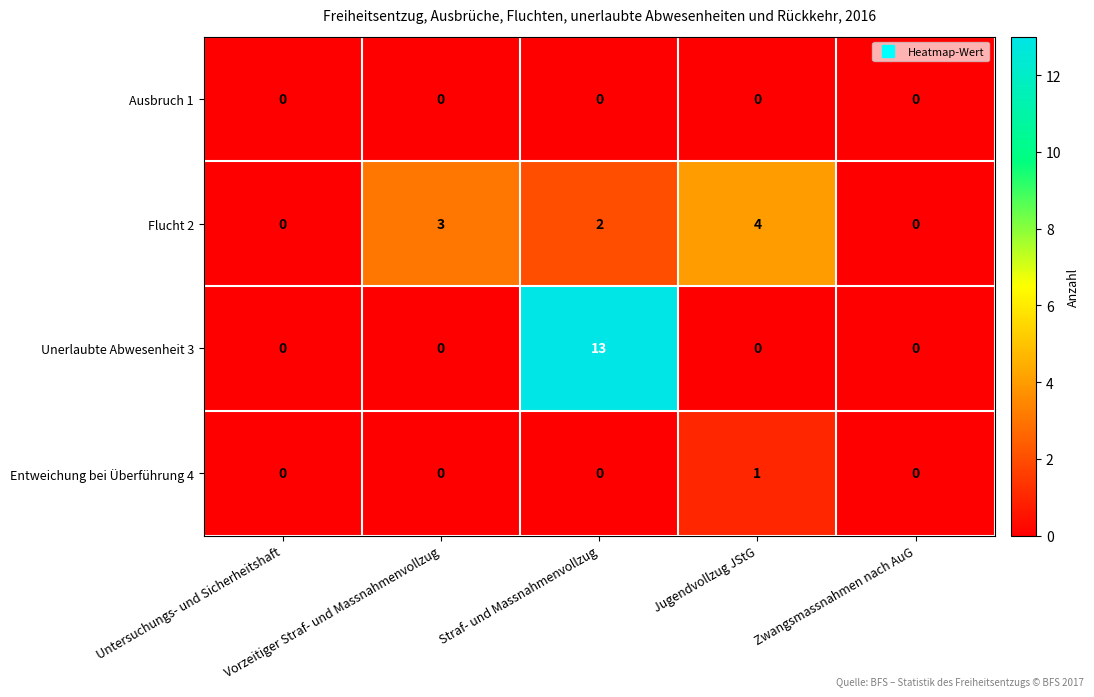

Which series has the largest range (max minus min)?

Unerlaubte Abwesenheit 3